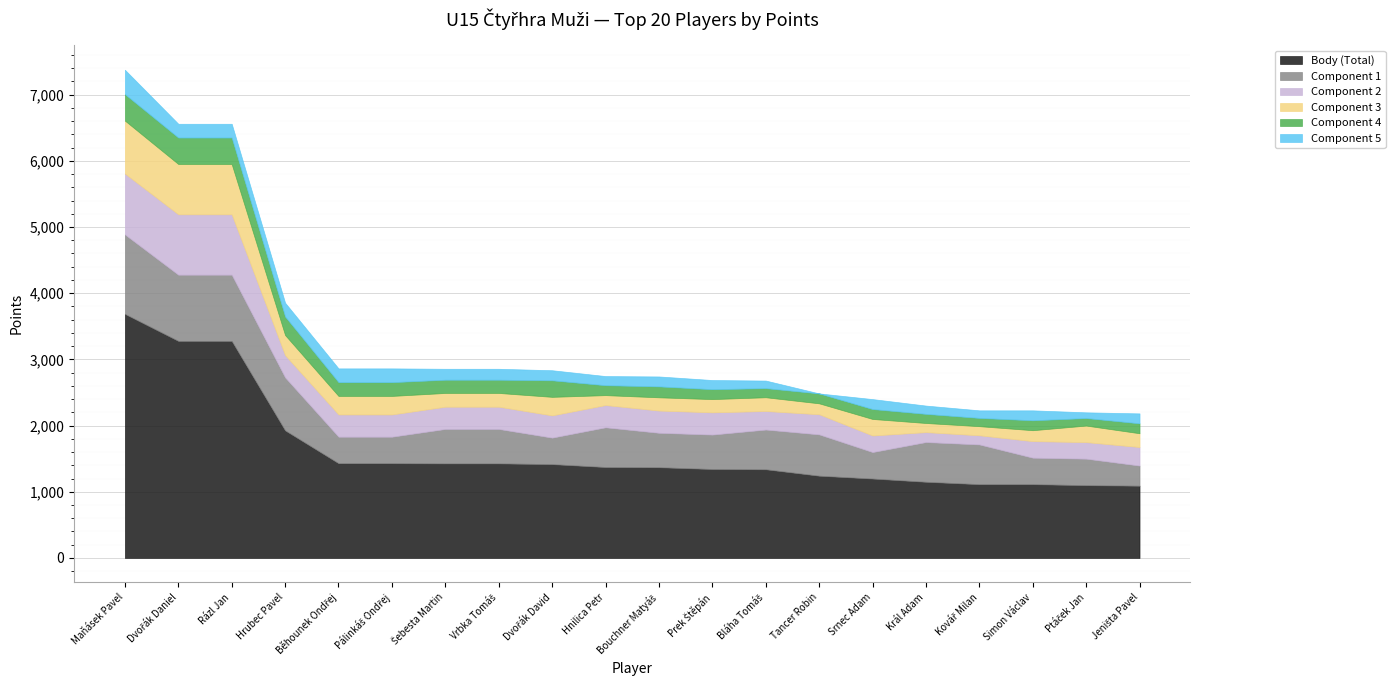

Between Šebesta Martin and Kovář Milan, which is larger?

Šebesta Martin